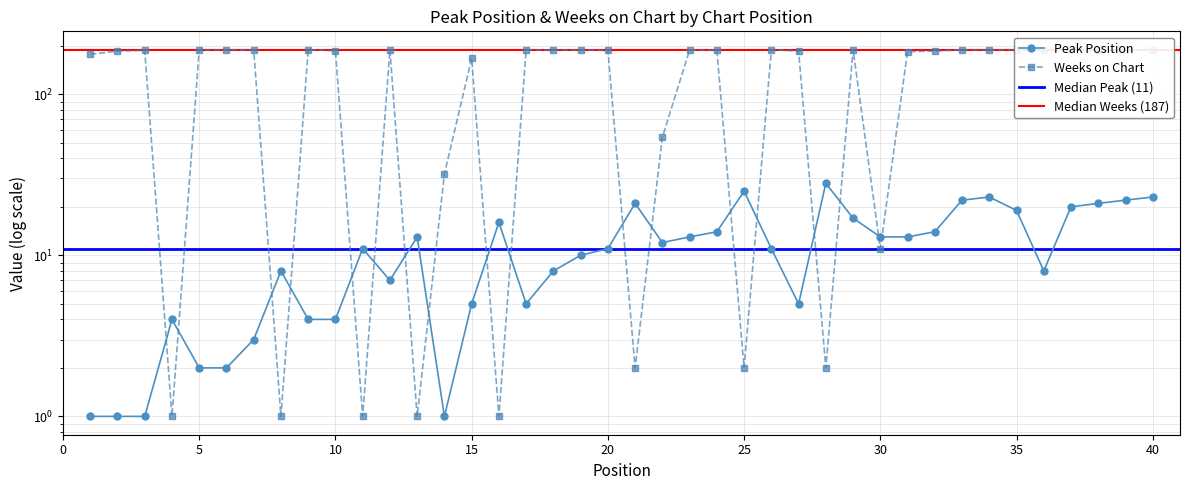

What is the difference between the highest and lowest values at 11?

10